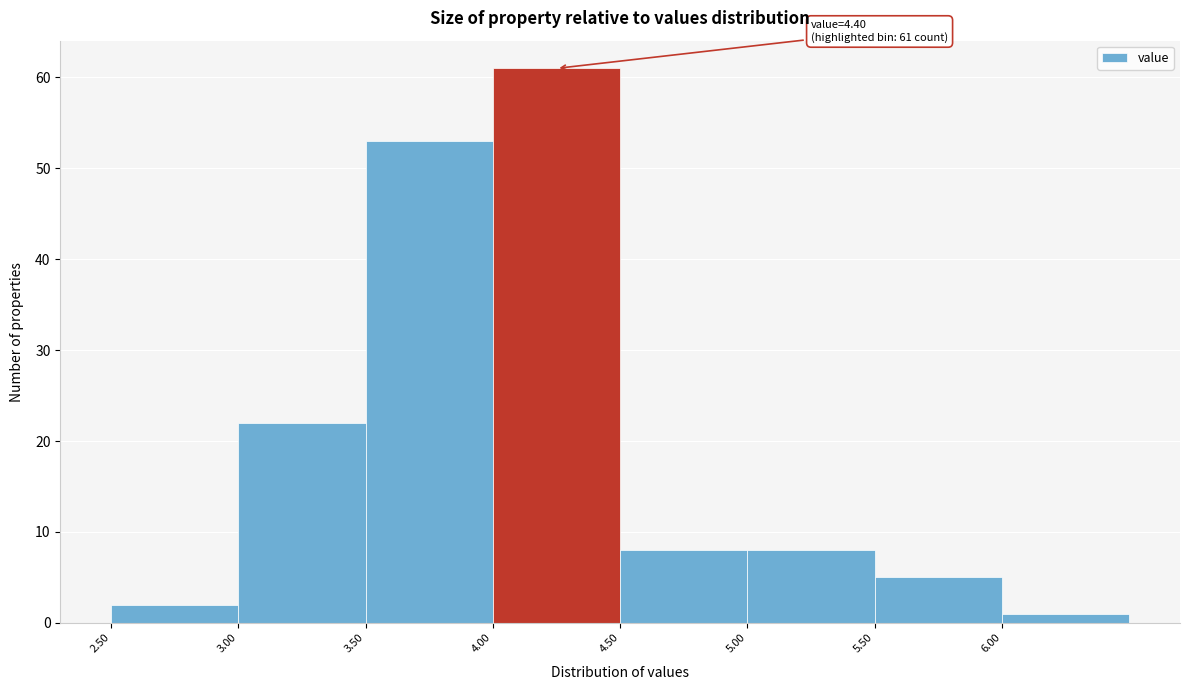

Over which range of the x-axis is the bar tallest?

4.0 to 4.5